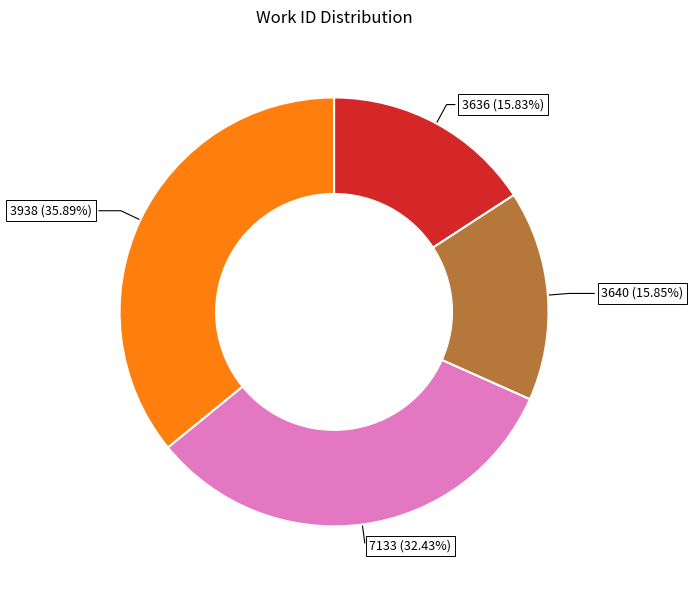

How much of the chart is everything except 7133?

67.6%